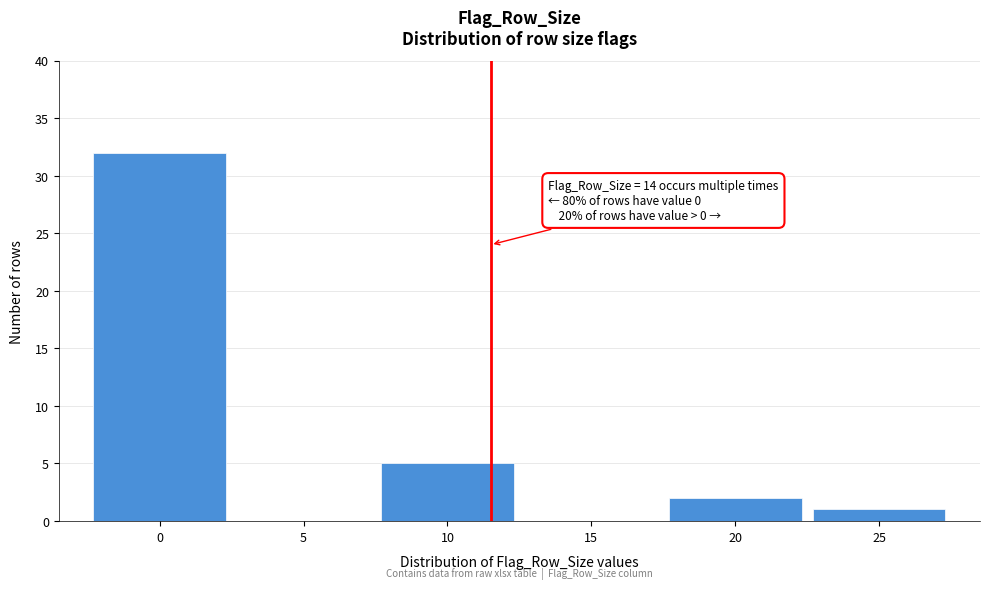

Reading left to right, extract all data points from this chart.

0=32	5=0	10=5	15=0	20=2	25=1